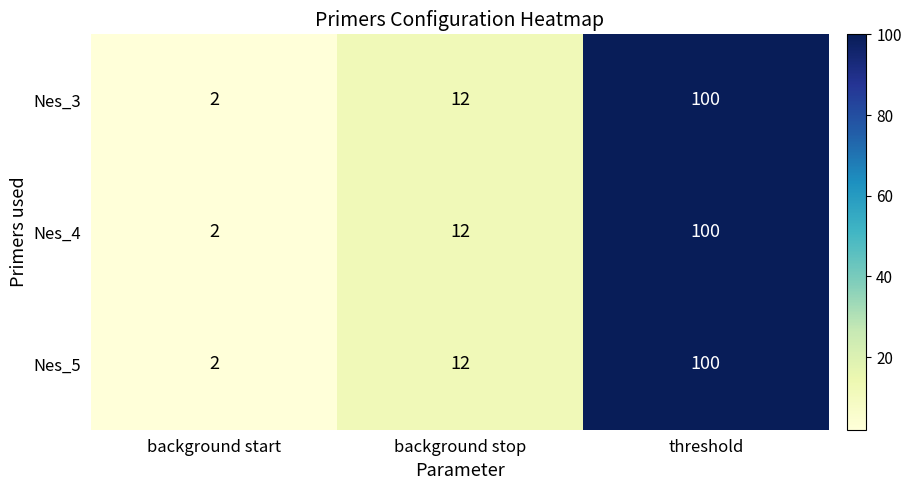

The Nes_5 series shows 1 at background start. True or false?

False